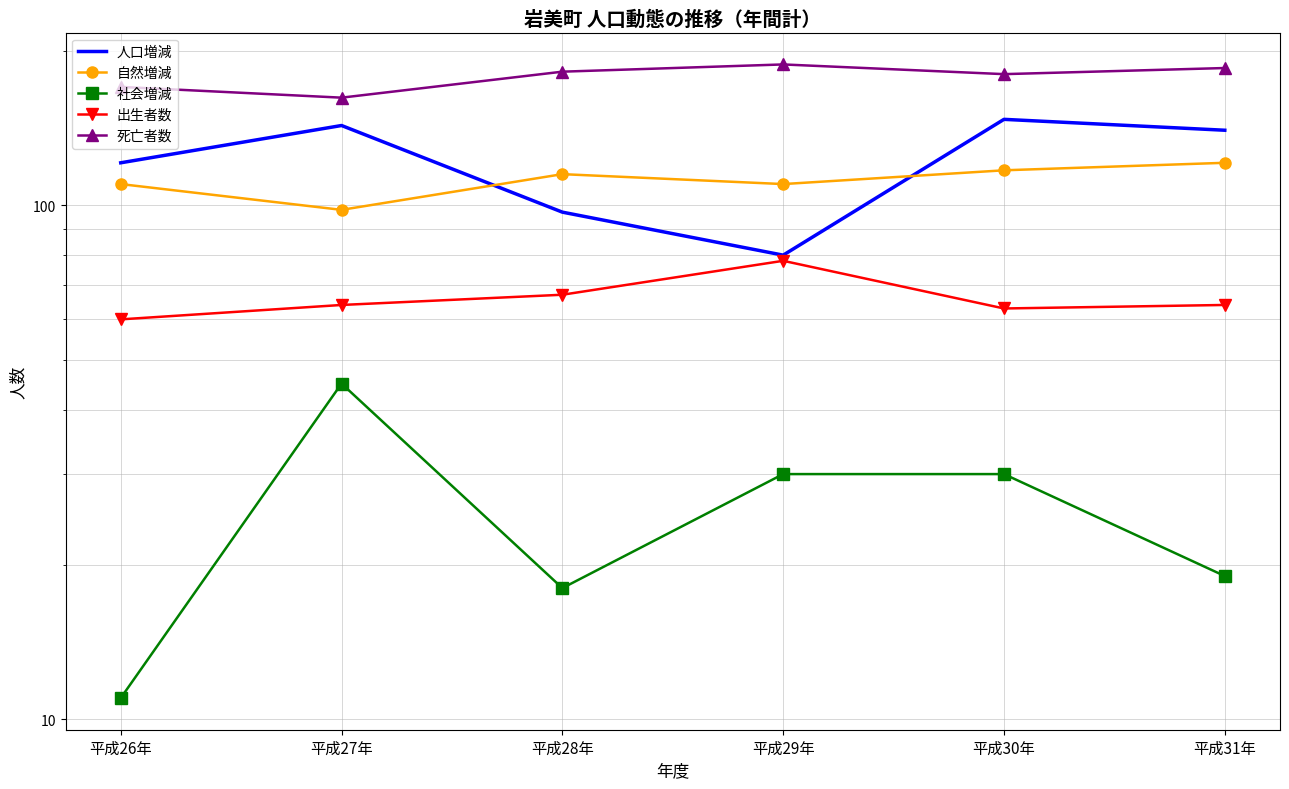

What is the label of the 2nd point from the left?

平成27年